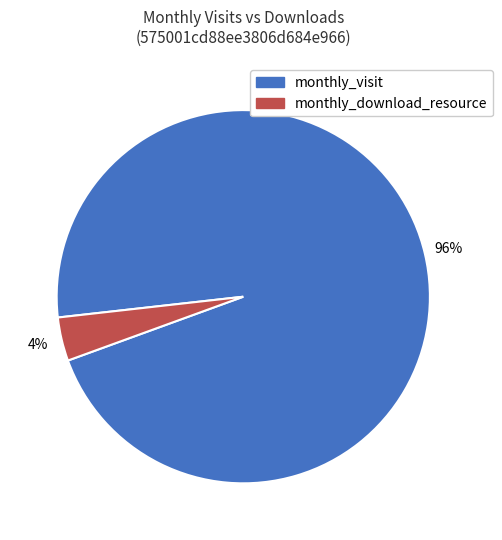

Is it true that monthly_visit is 96% of the pie?

True